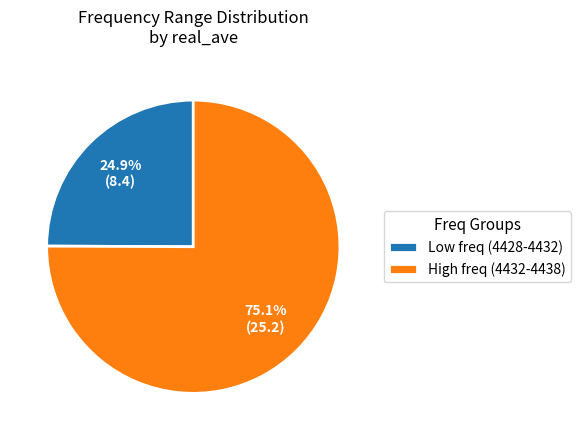

Combined, what portion of the pie is Low freq (4428-4432) and High freq (4432-4438)?

100.0%